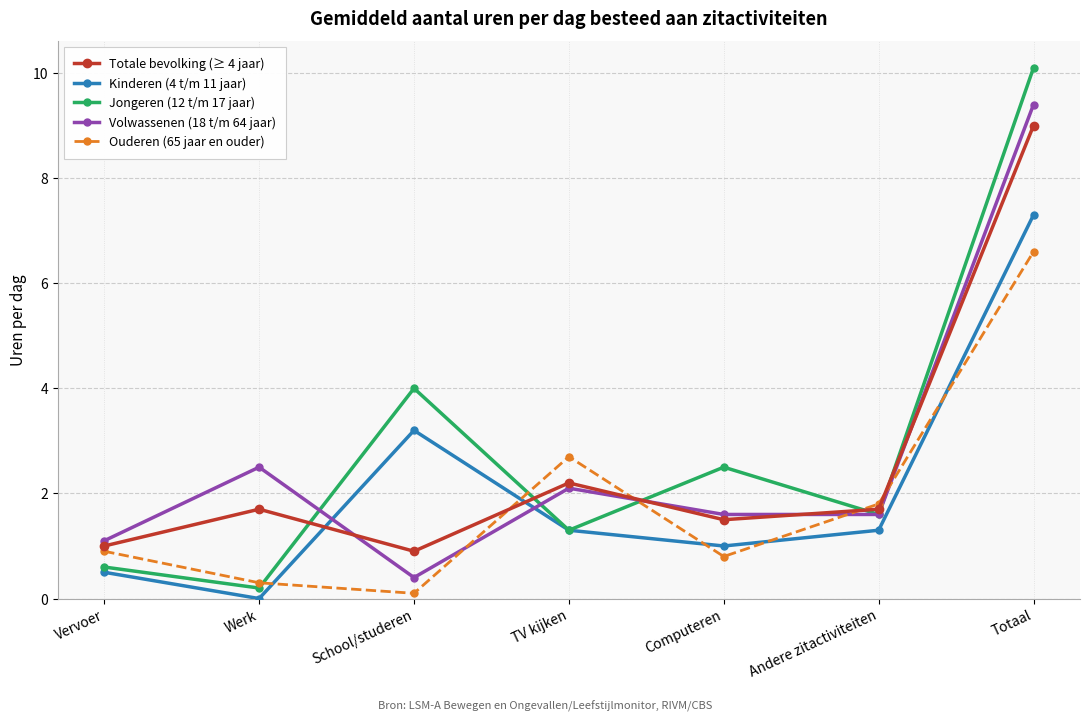

What is the difference between the Jongeren (12 t/m 17 jaar) values at Werk and TV kijken?

1.1